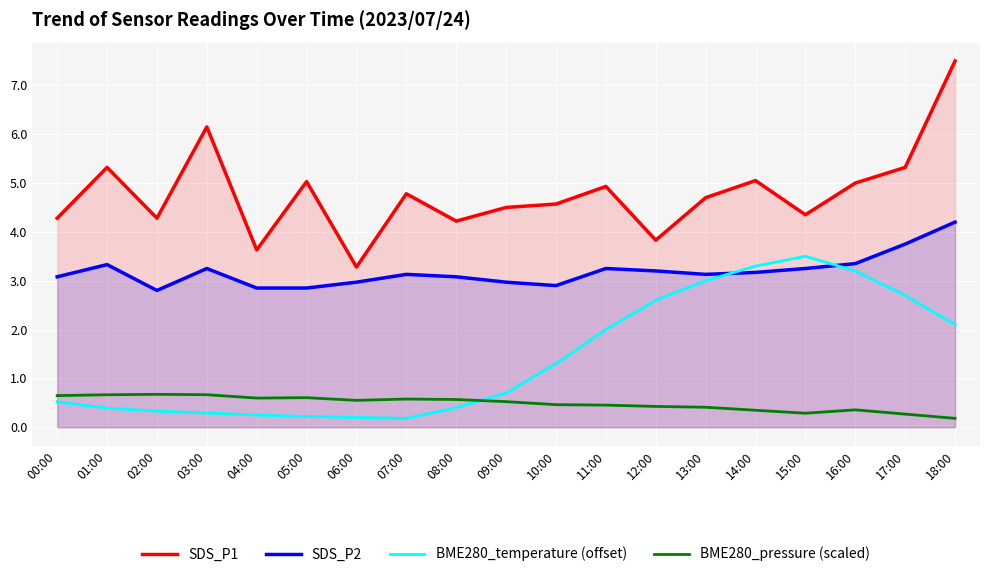

Rank the categories by SDS_P2 value from lowest to highest.

02:00, 04:00, 05:00, 10:00, 06:00, 09:00, 00:00, 08:00, 07:00, 13:00, 14:00, 12:00, 03:00, 11:00, 15:00, 01:00, 16:00, 17:00, 18:00